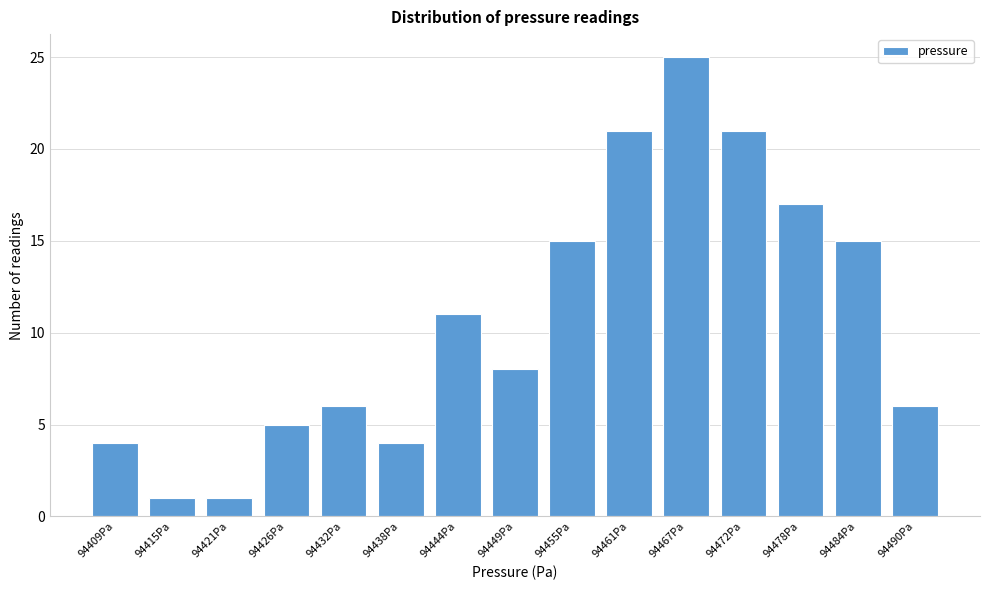

Reading left to right, list all the values displayed in this chart.

94409Pa=4	94415Pa=1	94421Pa=1	94426Pa=5	94432Pa=6	94438Pa=4	94444Pa=11	94449Pa=8	94455Pa=15	94461Pa=21	94467Pa=25	94472Pa=21	94478Pa=17	94484Pa=15	94490Pa=6